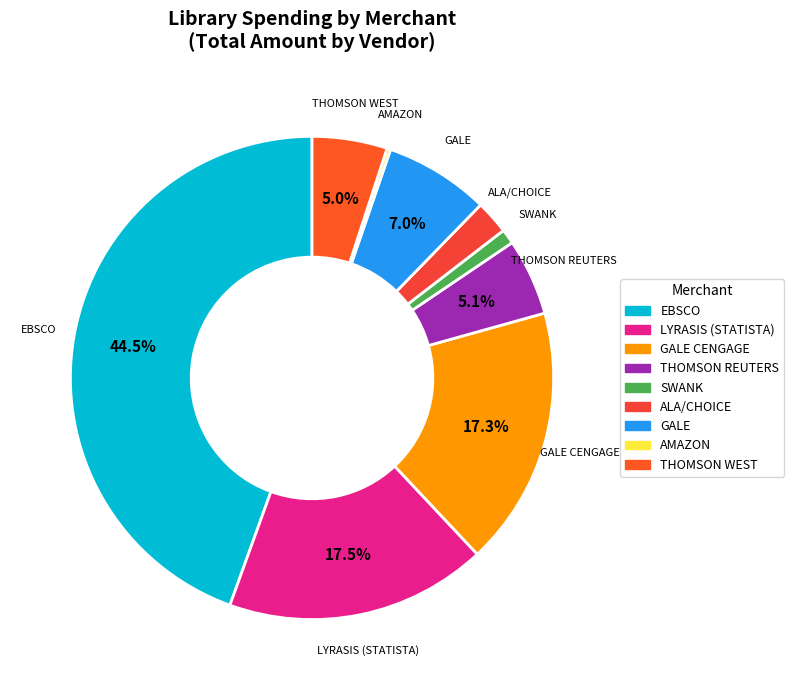

Approximately how many times larger is the value at THOMSON WEST compared to THOMSON REUTERS?

1.0